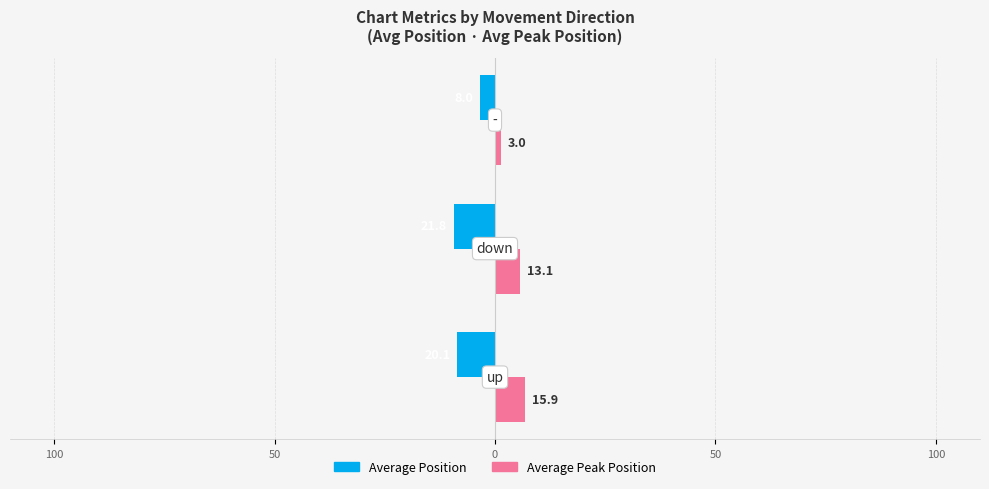

What are all the series names shown in the legend?

Average Position, Average Peak Position